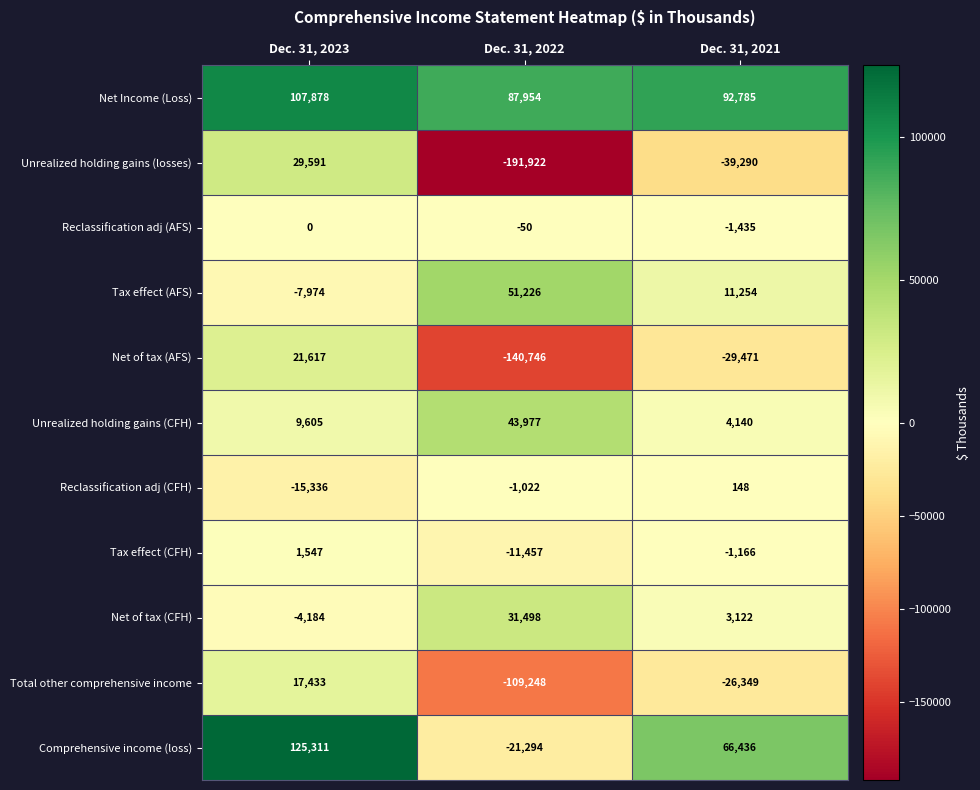

How many distinct data groups are displayed?

11